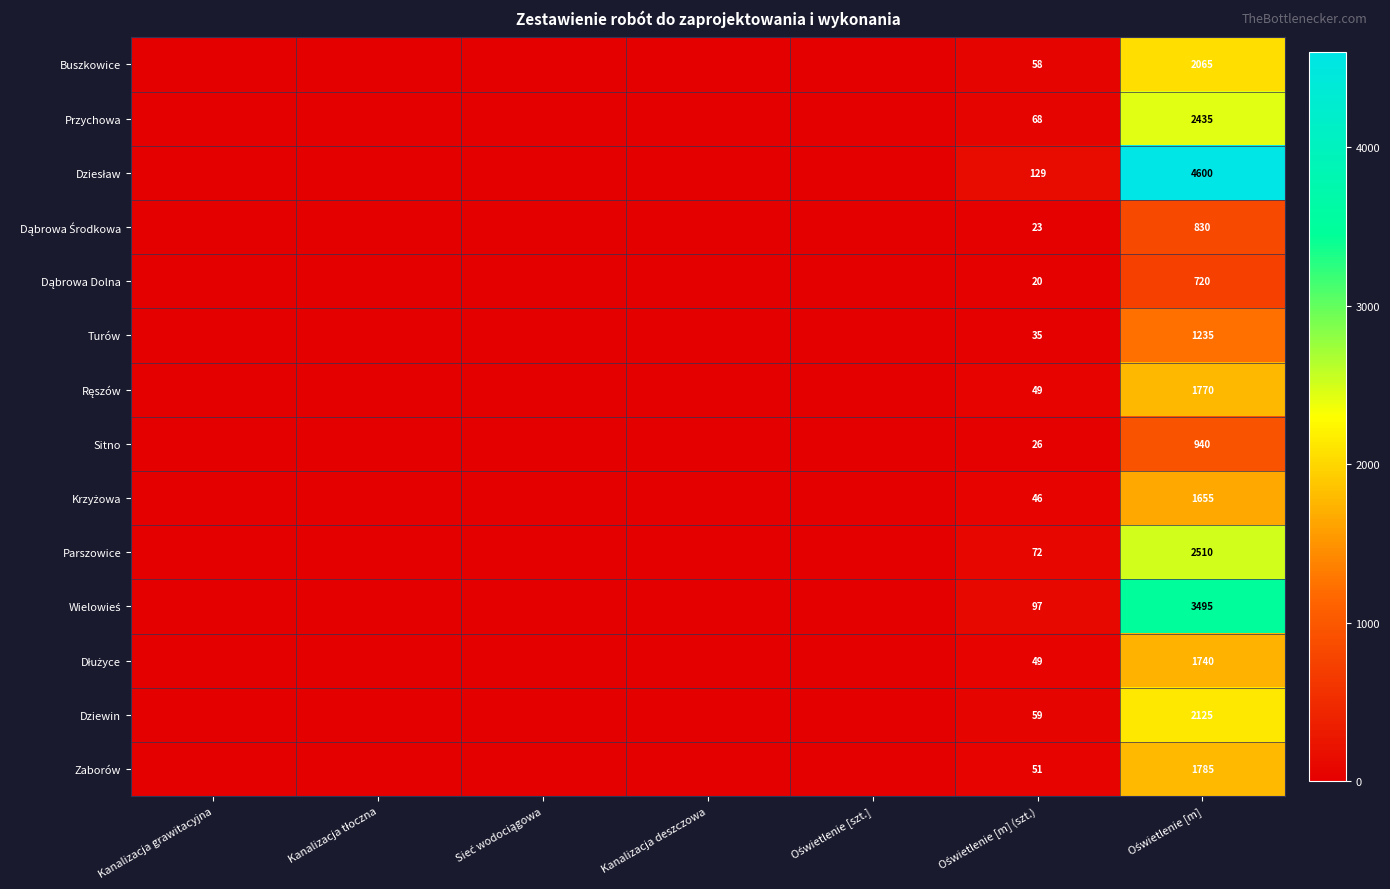

Which has a higher value, Kanalizacja grawitacyjna or Sieć wodociągowa?

Kanalizacja grawitacyjna